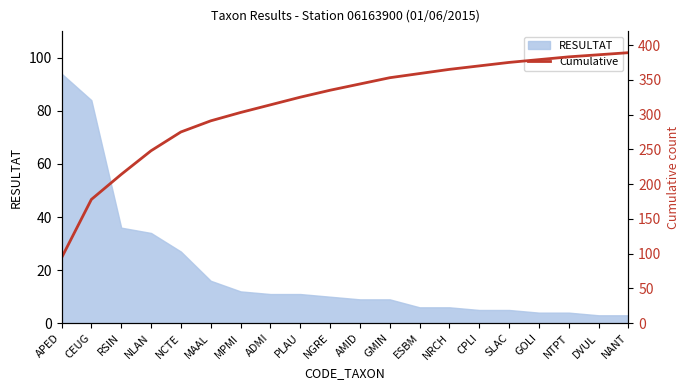

What is the maximum value for RESULTAT?

94